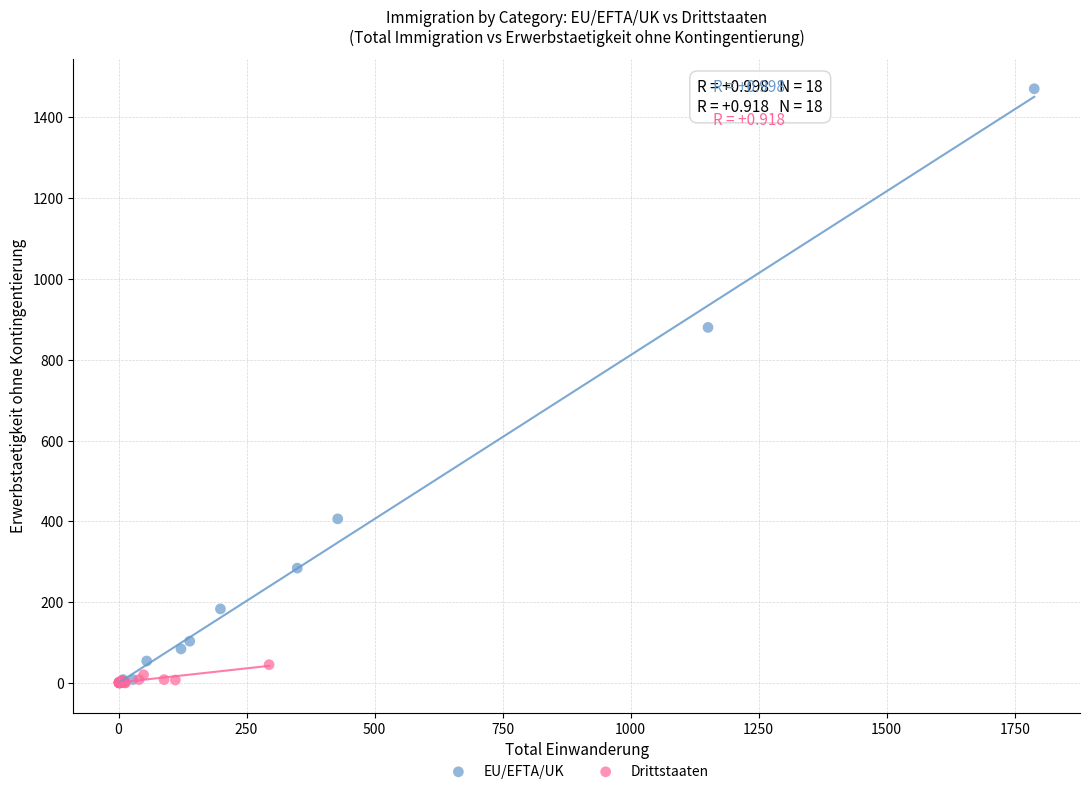

What are all the series names shown in the legend?

EU/EFTA/UK, Drittstaaten